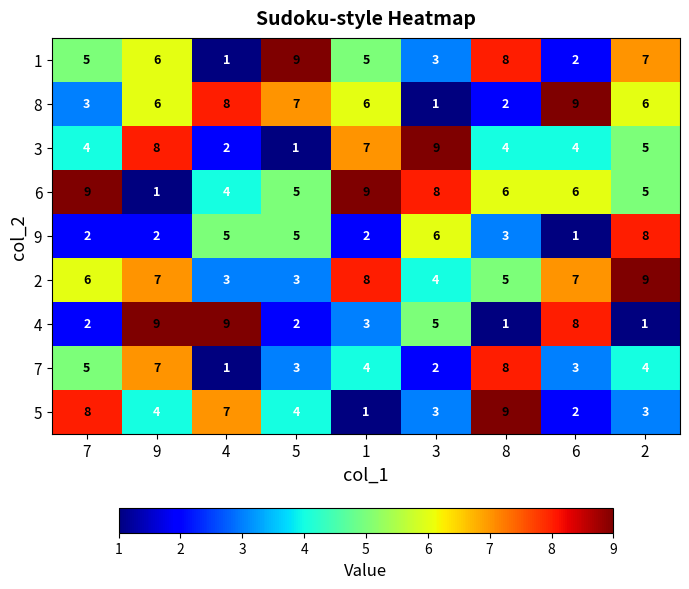

The value of 6 at 7 is 15. True or false?

False